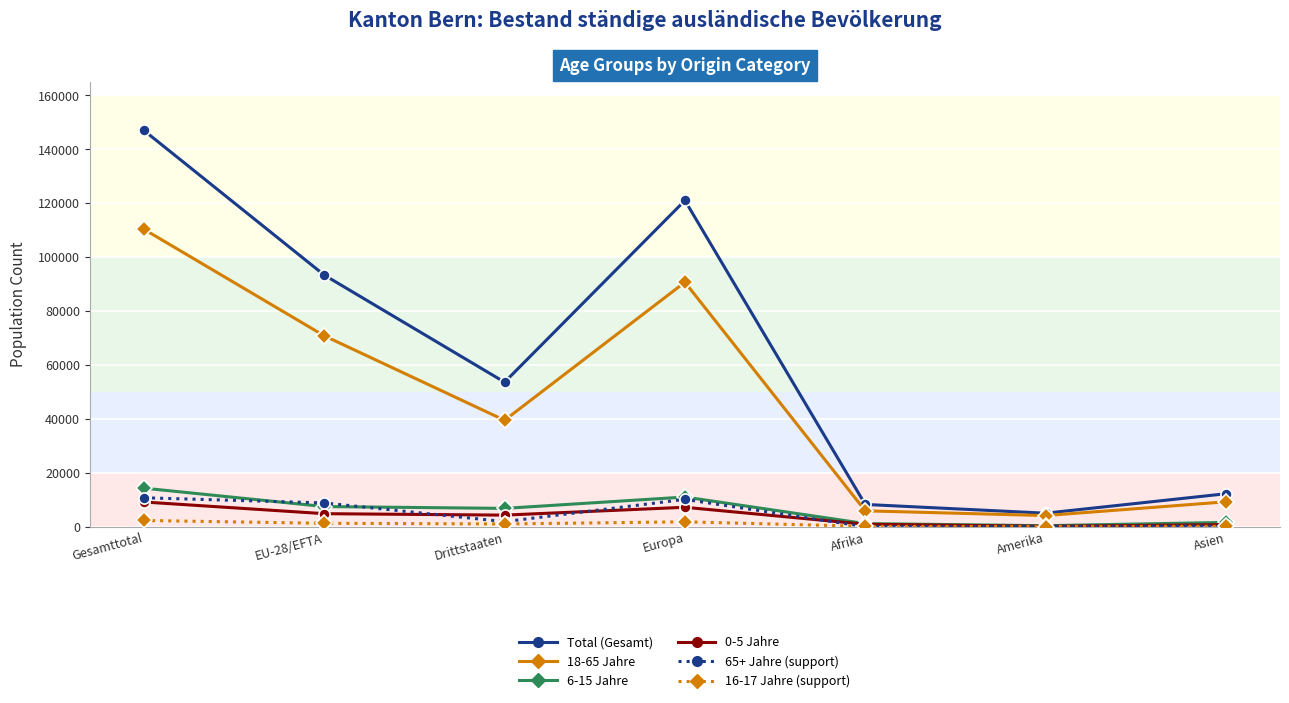

What is the label of the 5th point from the right?

Drittstaaten